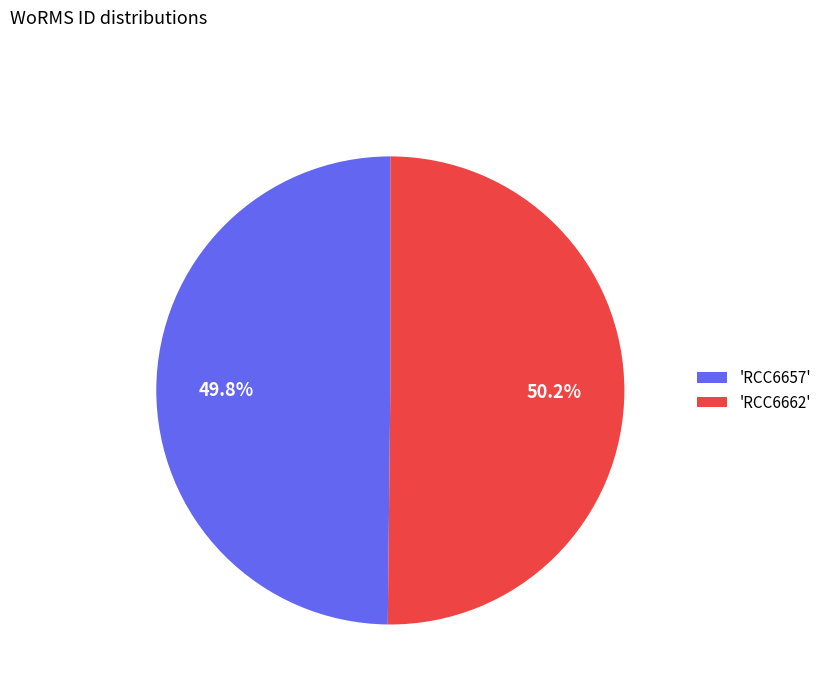

How many segments does this pie chart have?

2